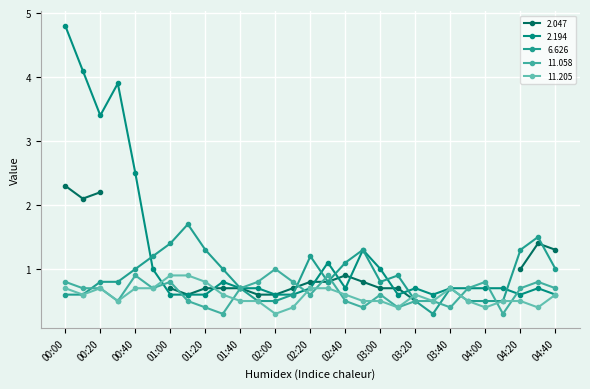

What value does the 2.194 series have at 02:50?

1.3